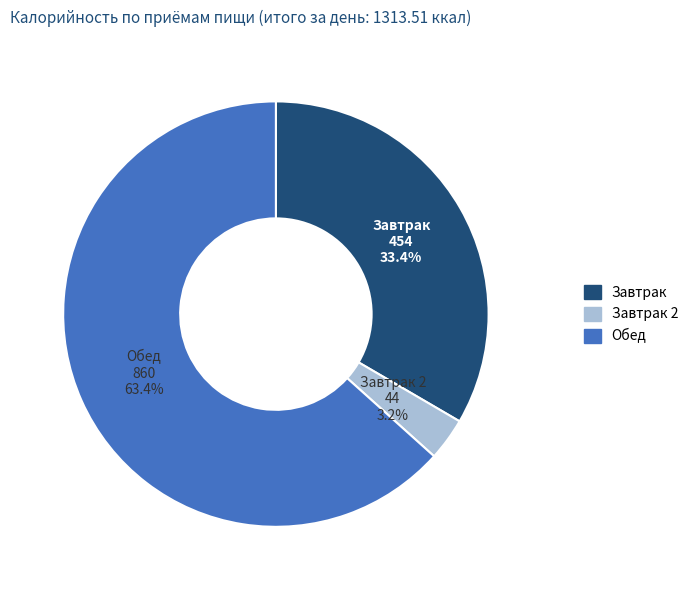

Is it true that Обед is 63% of the pie?

True